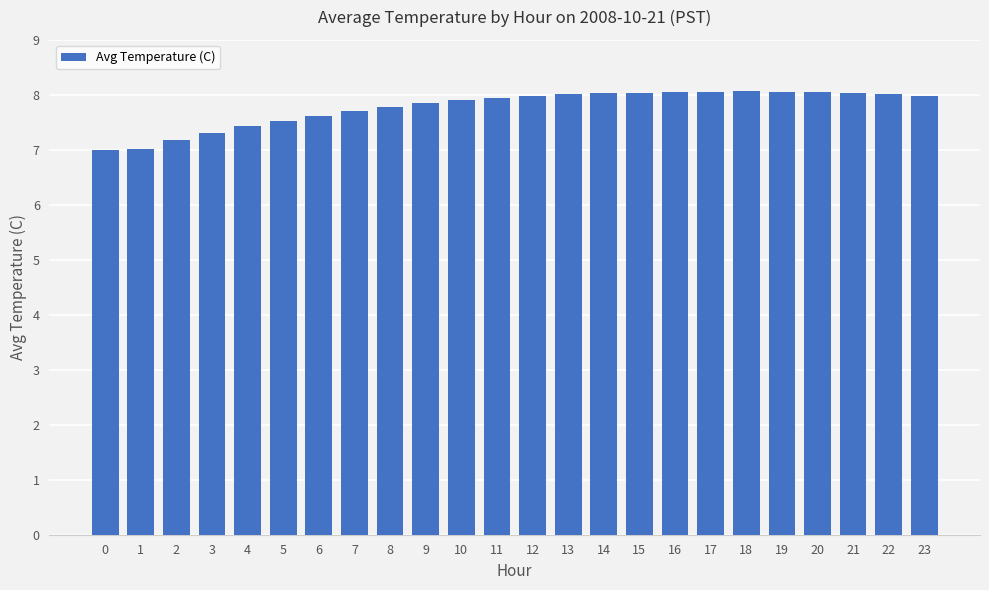

The chart shows a value of 3.4 at 21. True or false?

False